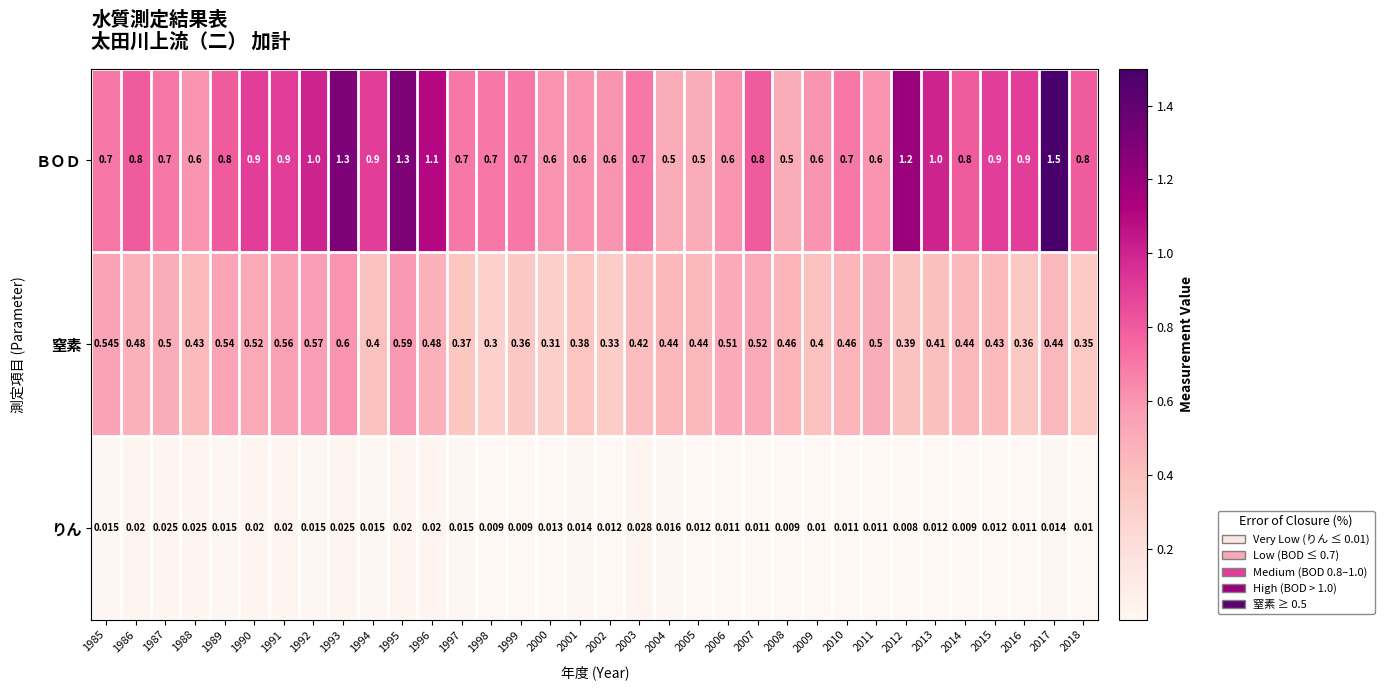

List the series in order of their overall mean, lowest first.

りん, 窒素, ＢＯＤ